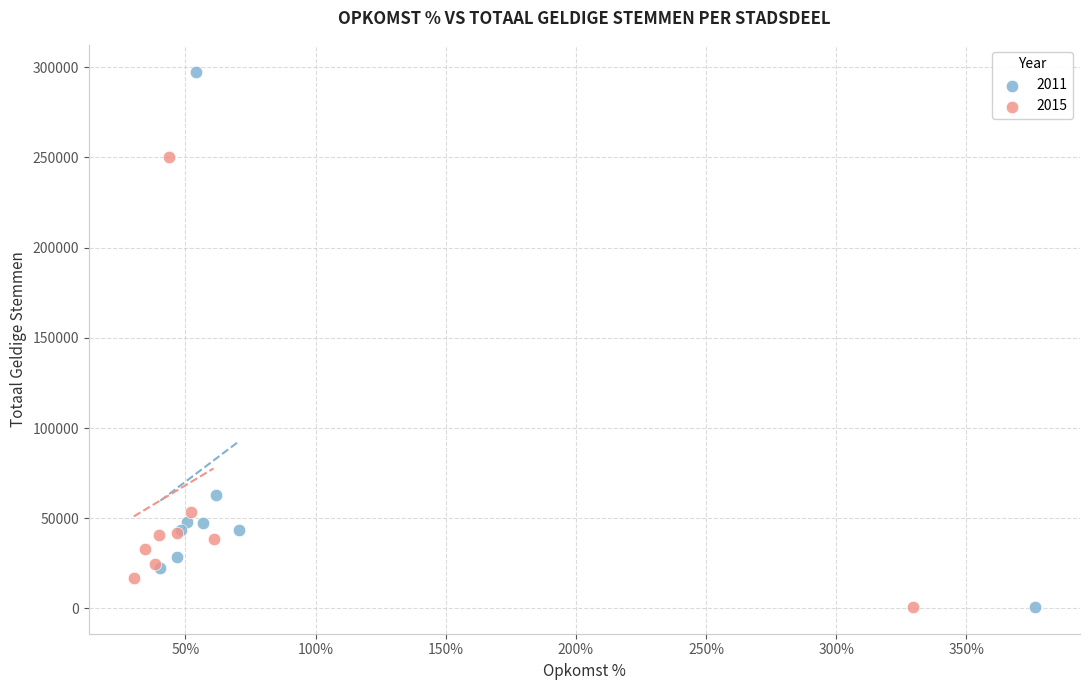

Which series reaches the maximum Y coordinate?

2011